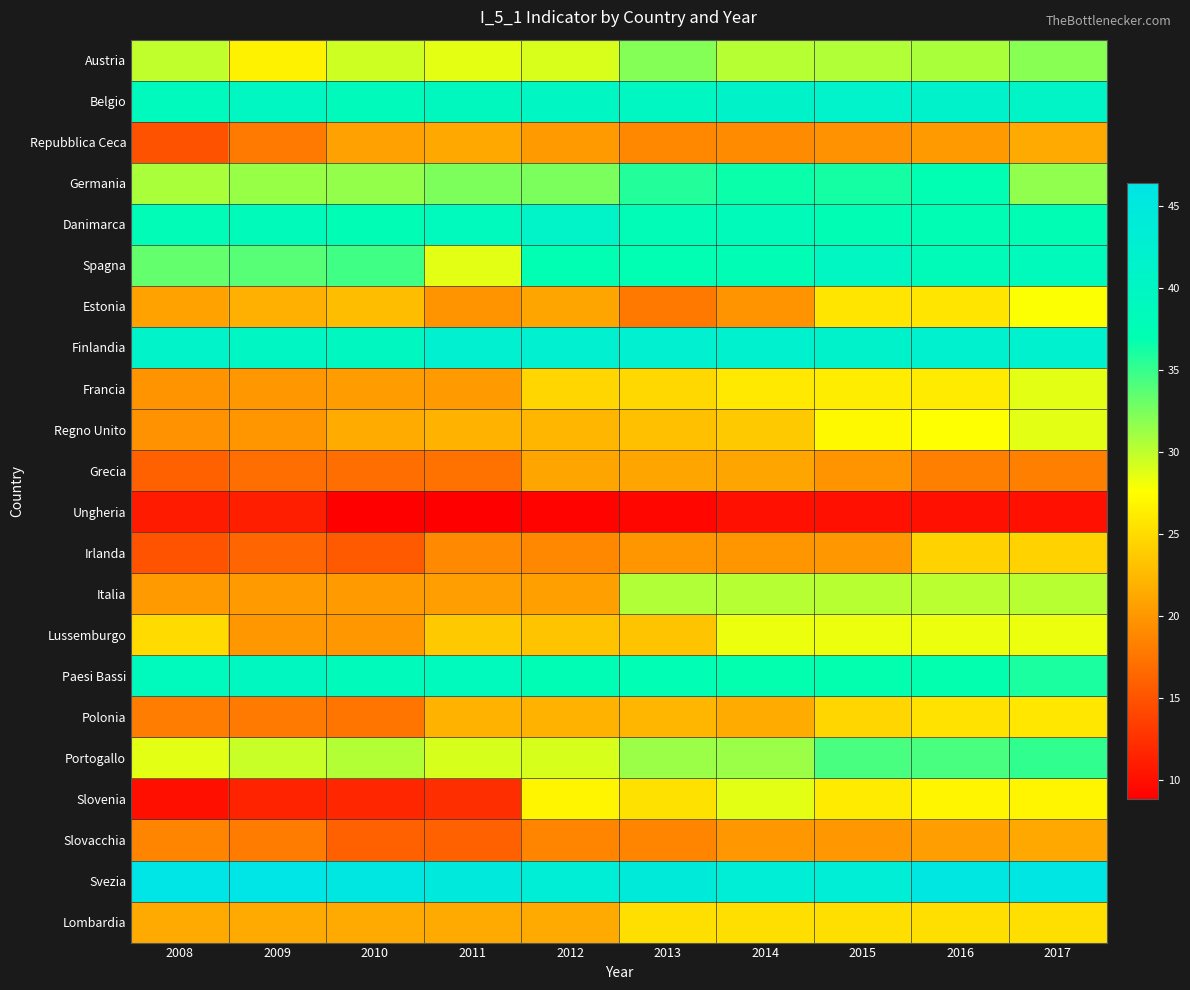

At which category is the sum across all series the highest?

2017